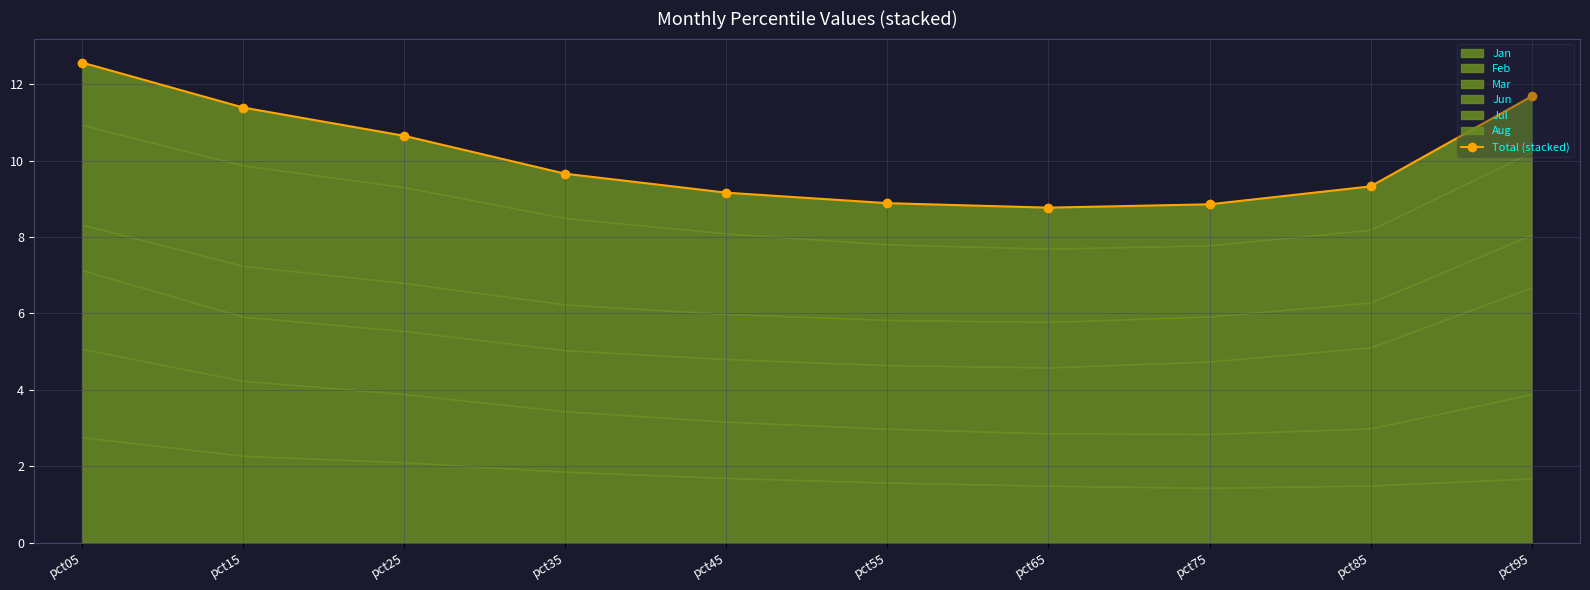

Which label corresponds to the largest value in the chart?

pct05